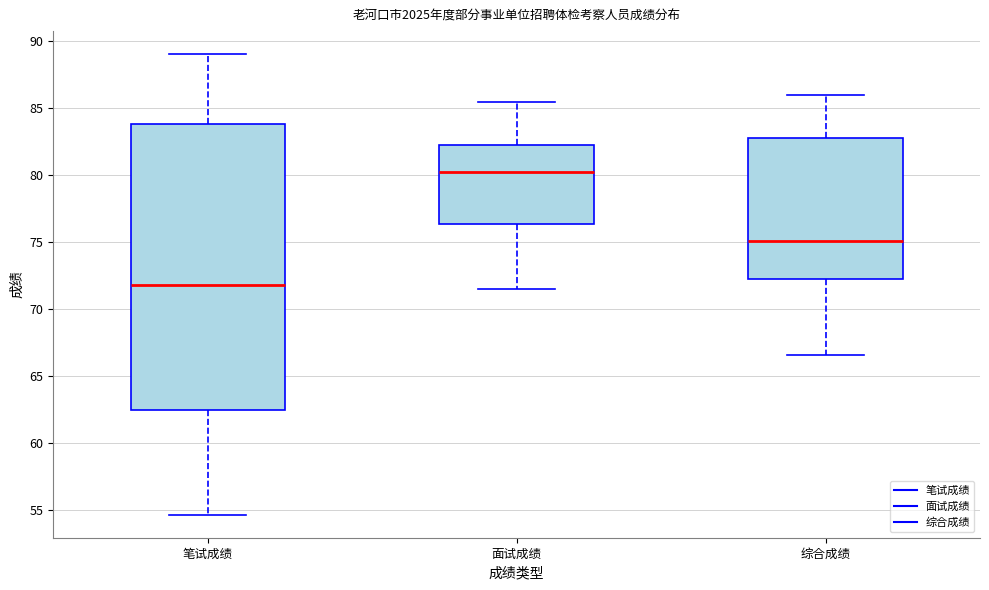

Reading left to right, transcribe this box plot: for each box, give where its median line is, the range the box spans, and where its two whiskers end, as read against the y-axis. The values are not printed on the chart, so give them approximately, as read against the axis.

笔试成绩: median 72.0, box 62.5 to 84.0, whiskers 54.5 to 89.0
面试成绩: median 80.0, box 76.5 to 82.0, whiskers 71.5 to 85.5
综合成绩: median 75.0, box 72.0 to 82.5, whiskers 66.5 to 86.0